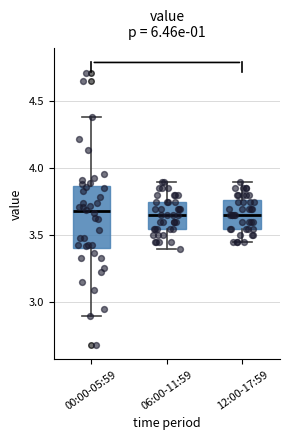

Reading left to right, transcribe this box plot: for each box, give where its median line is, the range the box spans, and where its two whiskers end, as read against the y-axis. The values are not printed on the chart, so give them approximately, as read against the axis.

00:00-05:59: median 3.70, box 3.40 to 3.85, whiskers 2.90 to 4.40
06:00-11:59: median 3.65, box 3.55 to 3.75, whiskers 3.40 to 3.90
12:00-17:59: median 3.65, box 3.55 to 3.75, whiskers 3.45 to 3.90